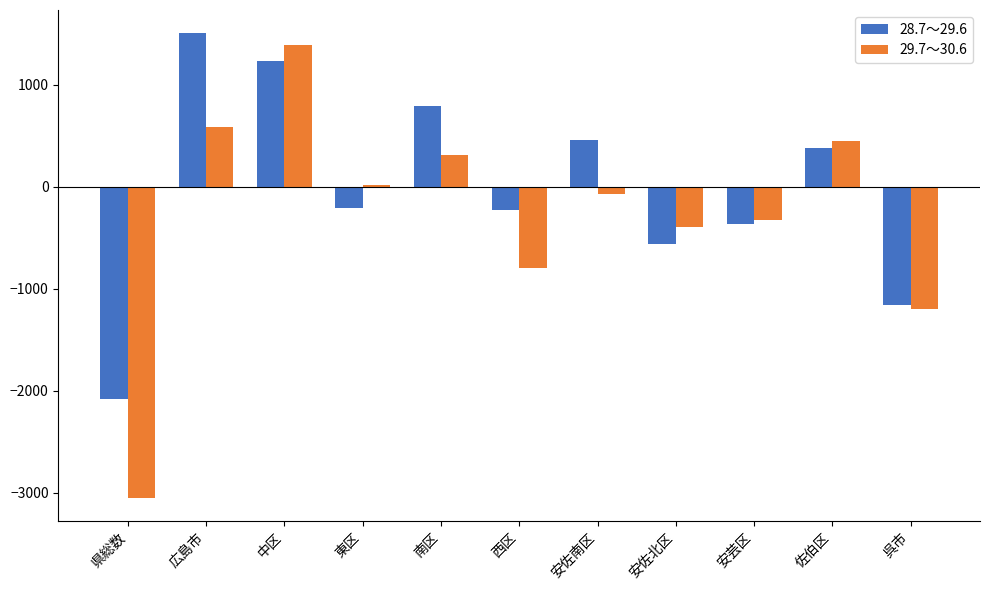

What position from the right is 西区?

6